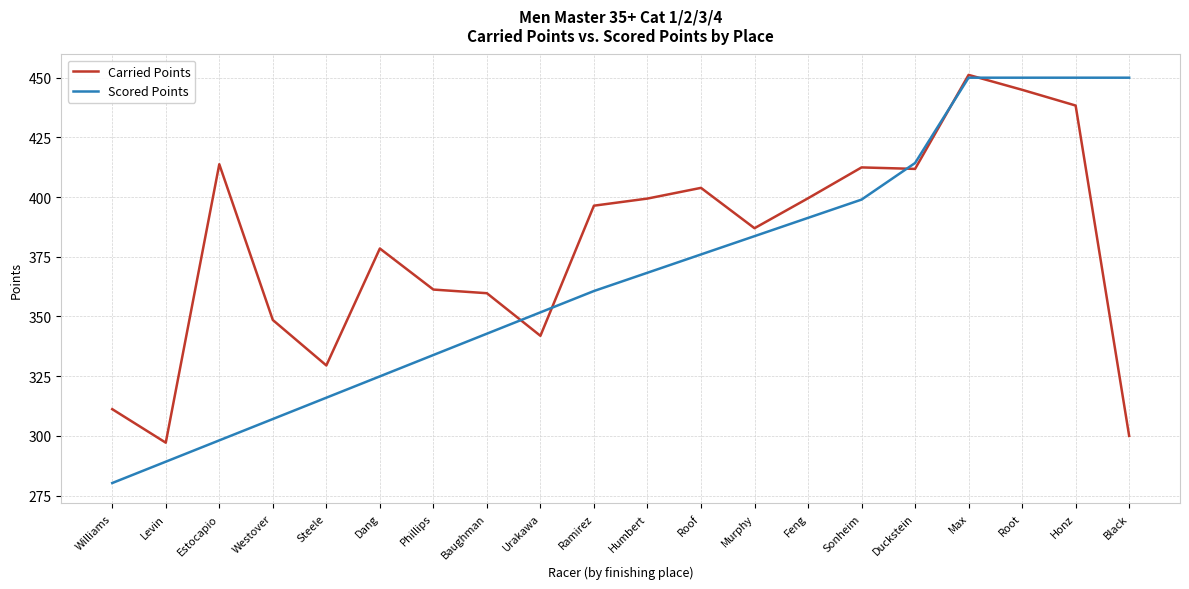

Which category has the lowest value across all series?

Williams